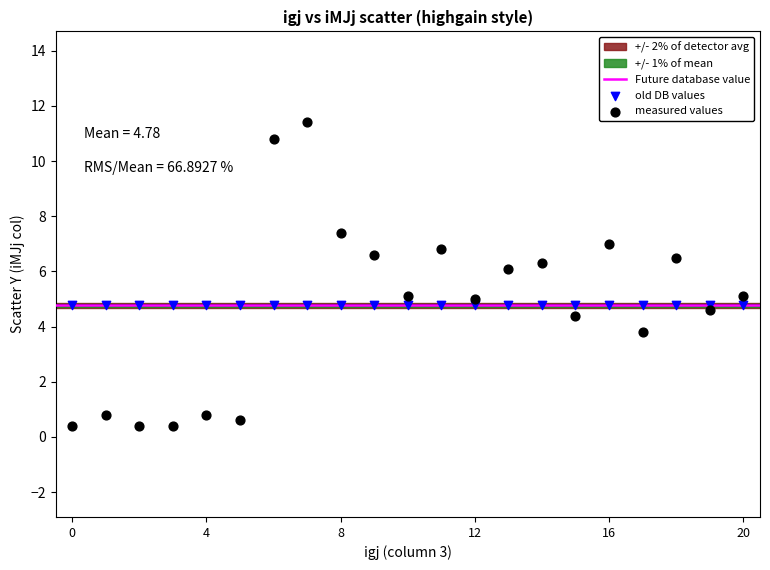

Which series reaches the minimum Y coordinate?

measured values